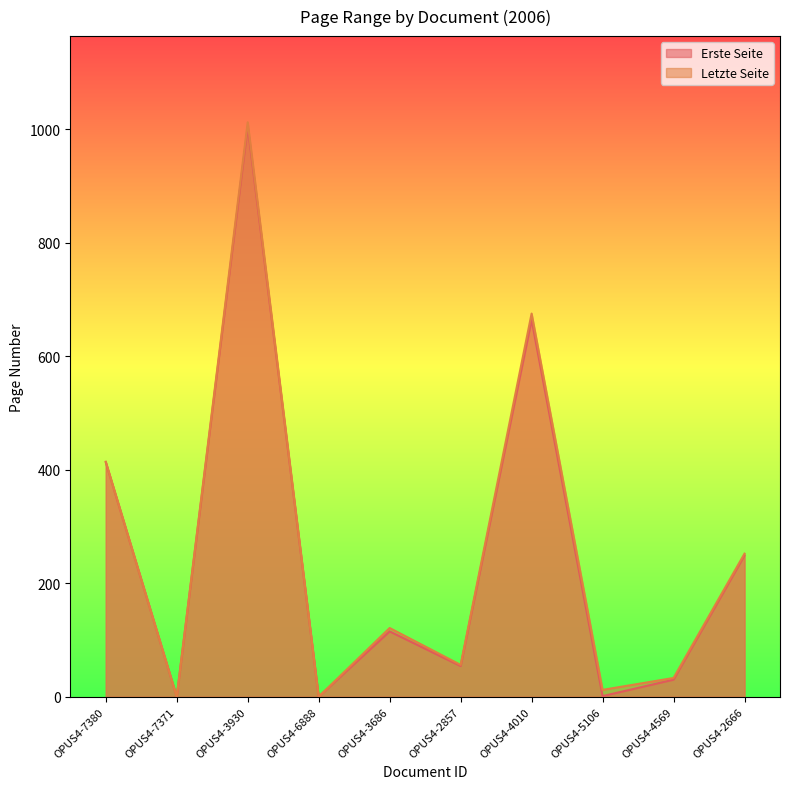

The Letzte Seite series shows 0 at OPUS4-7371. True or false?

True